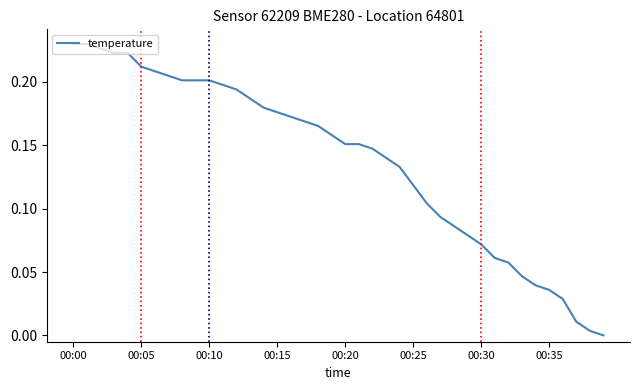

What is the average value?

0.1